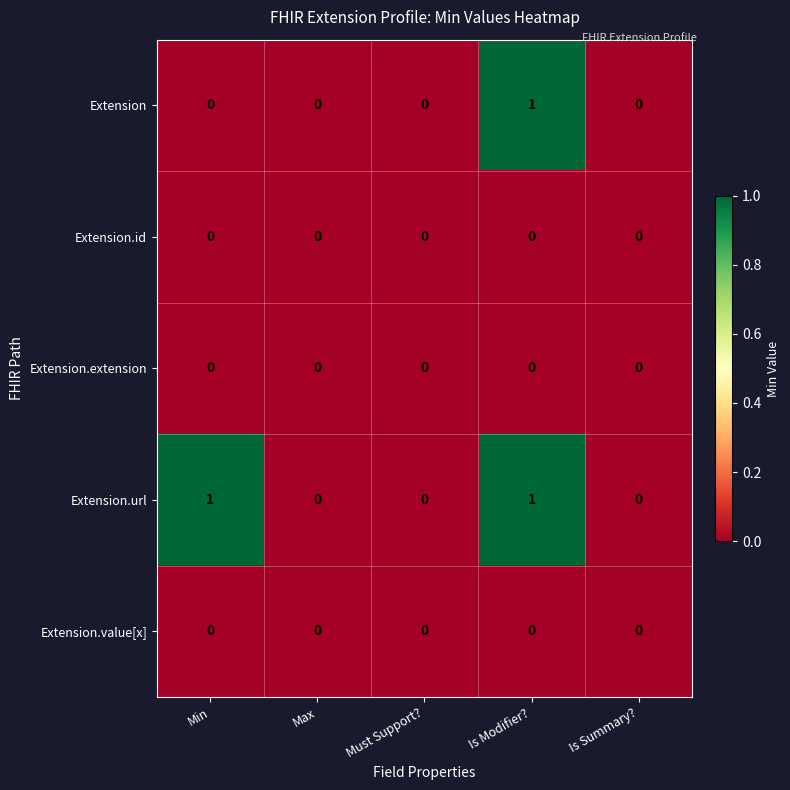

What is the greatest value displayed?

1